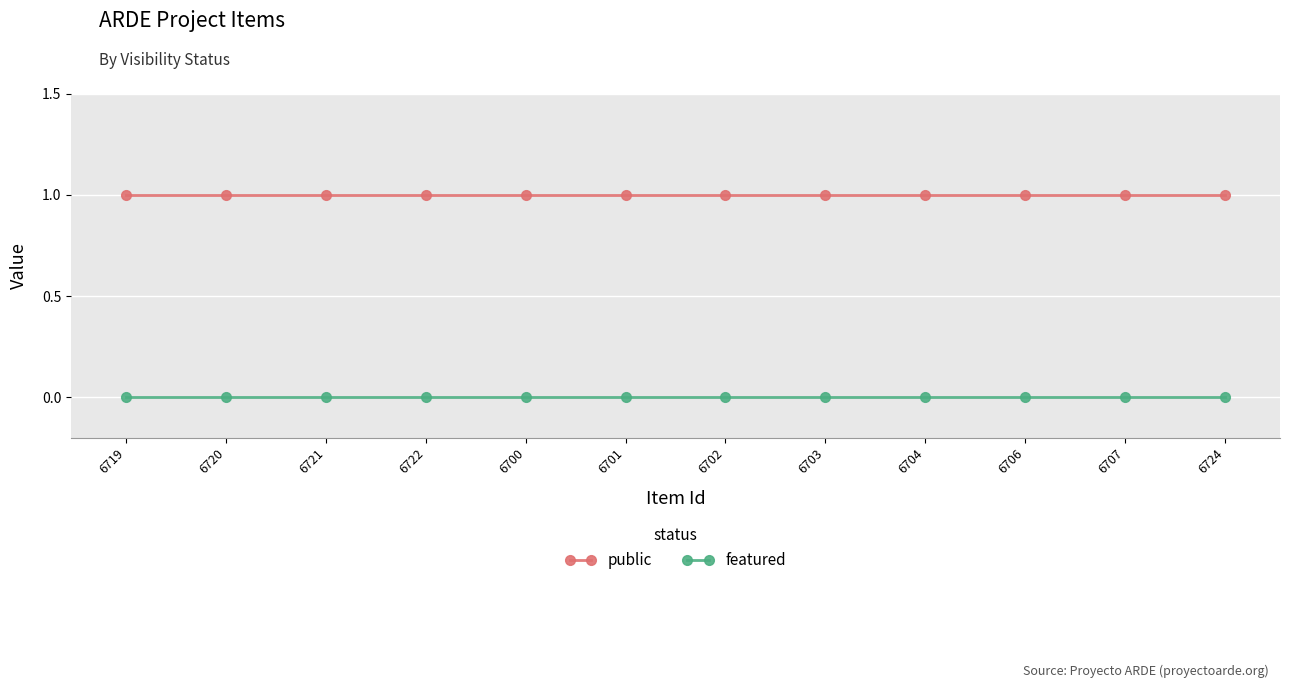

True or false: public and featured intersect in this chart.

False